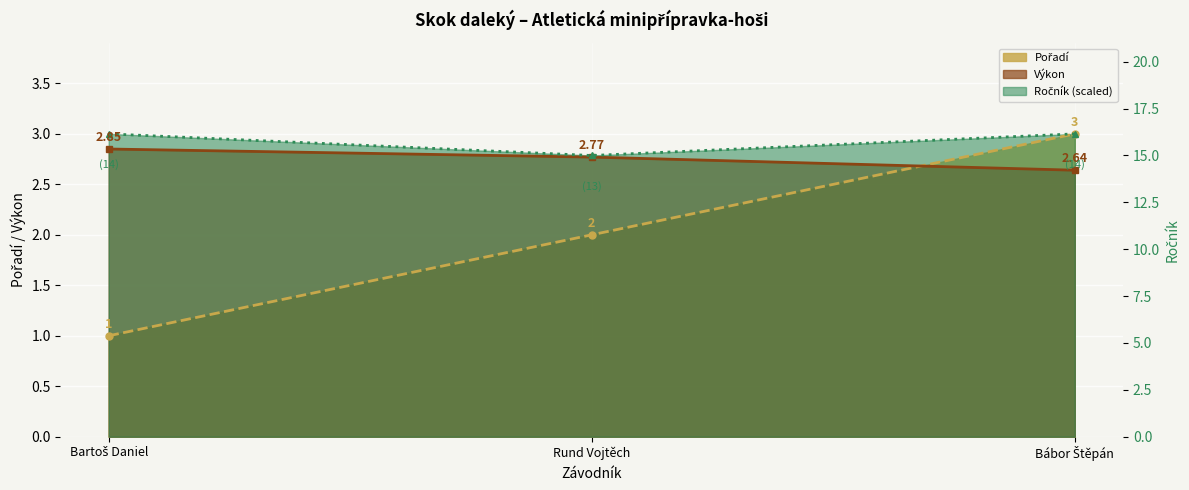

True or false: Ročník has a value of 2.8 at Rund Vojtěch.

True